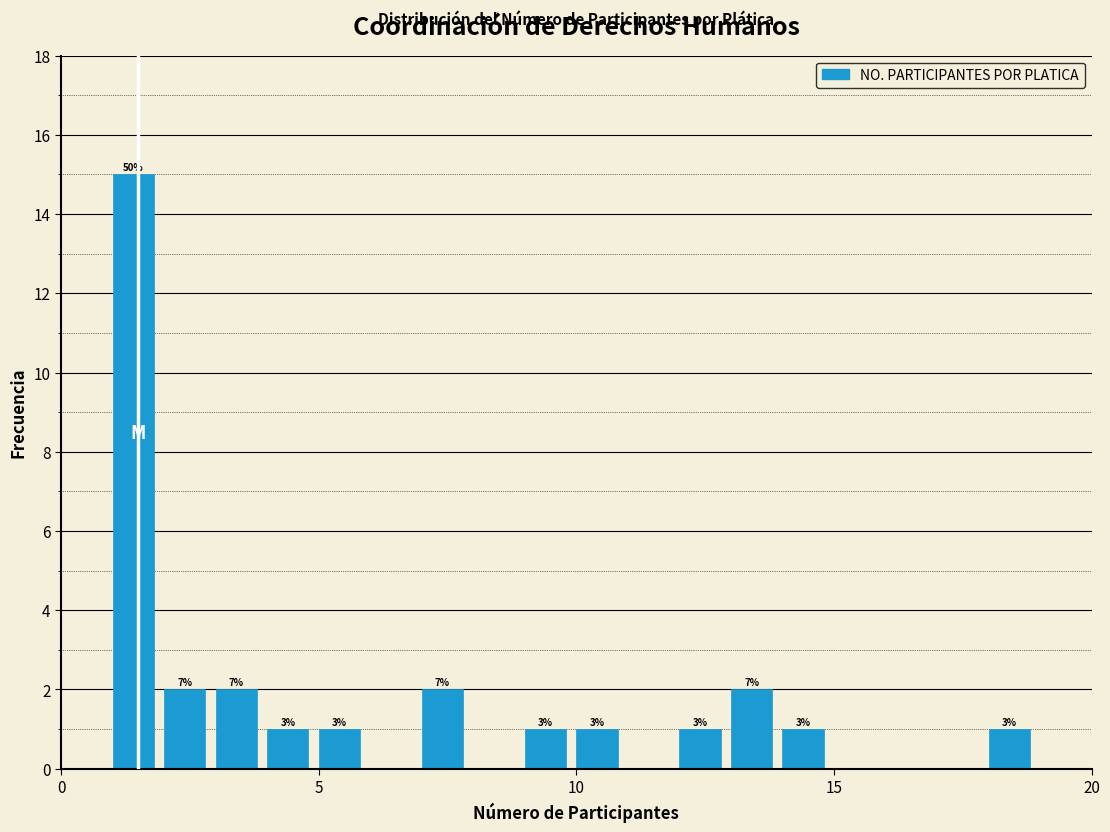

Around what value on the x-axis is the tallest bar? Give the approximate position of its centre, as read against the axis.

1.5